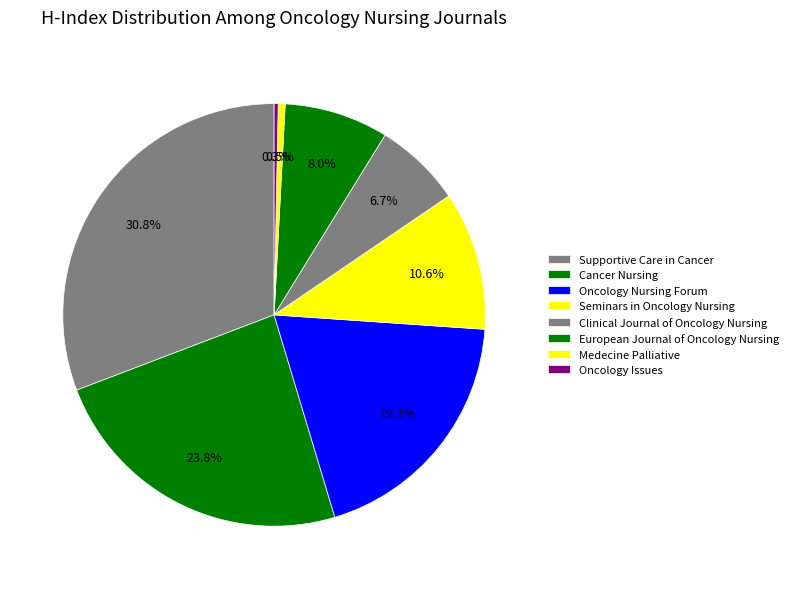

Count the number of slices in the pie.

8